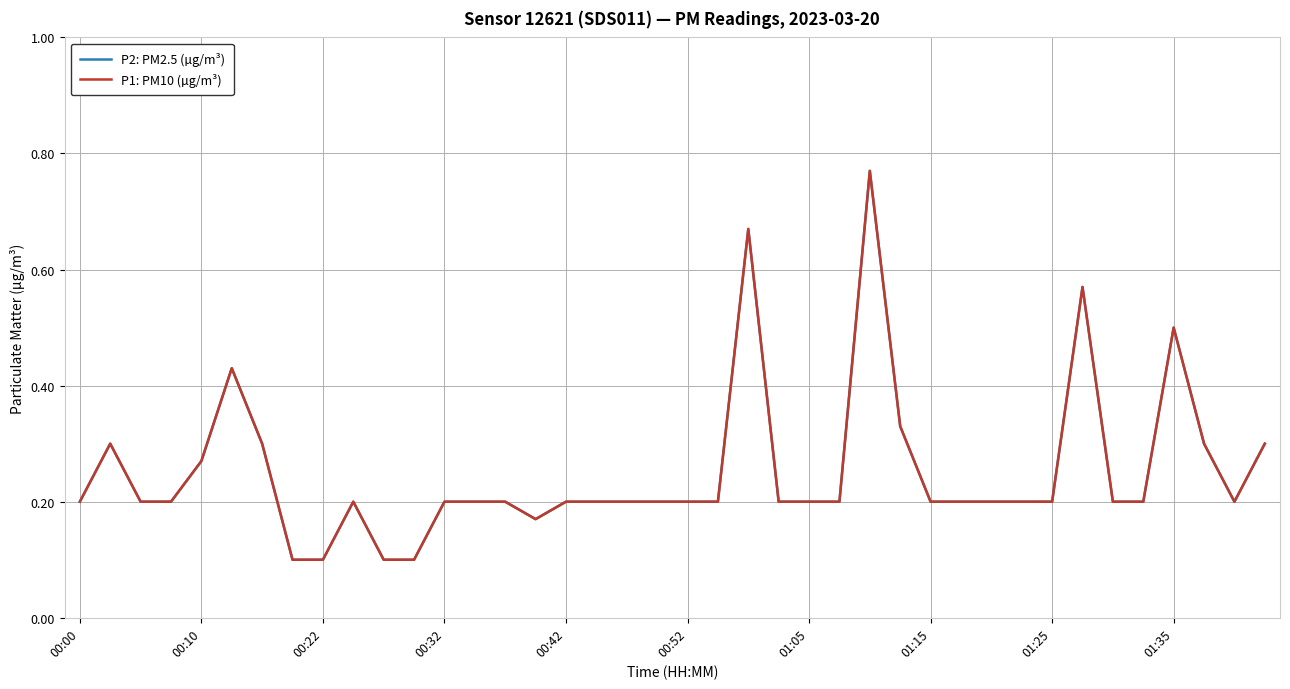

True or false: P2: PM2.5 (µg/m³) and P1: PM10 (µg/m³) cross at least once.

False